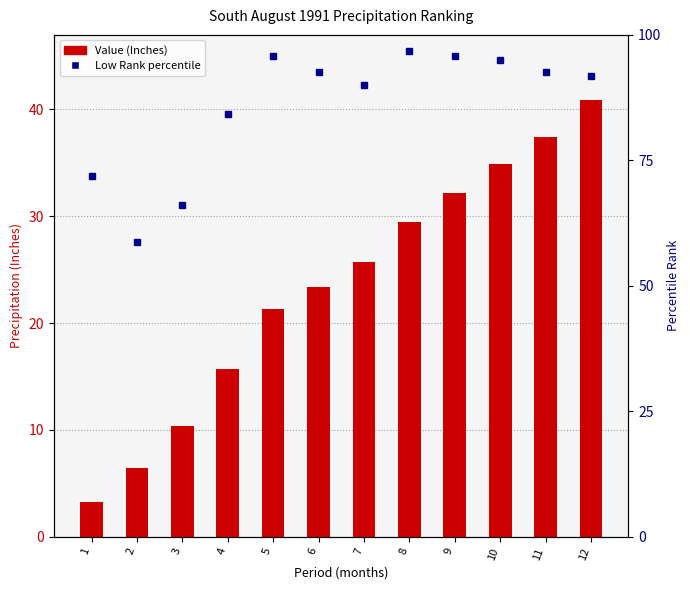

What is the value of the Value (Inches) bar at the 3rd from the left?

10.4